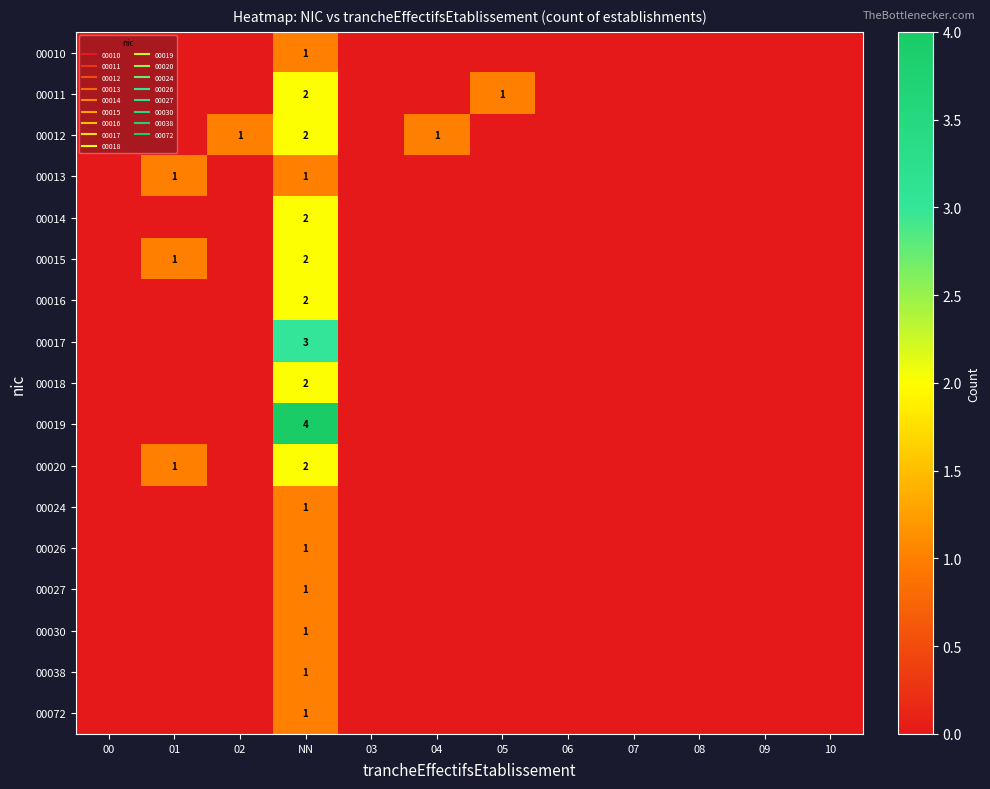

At which label is 00014 closest to 1?

00